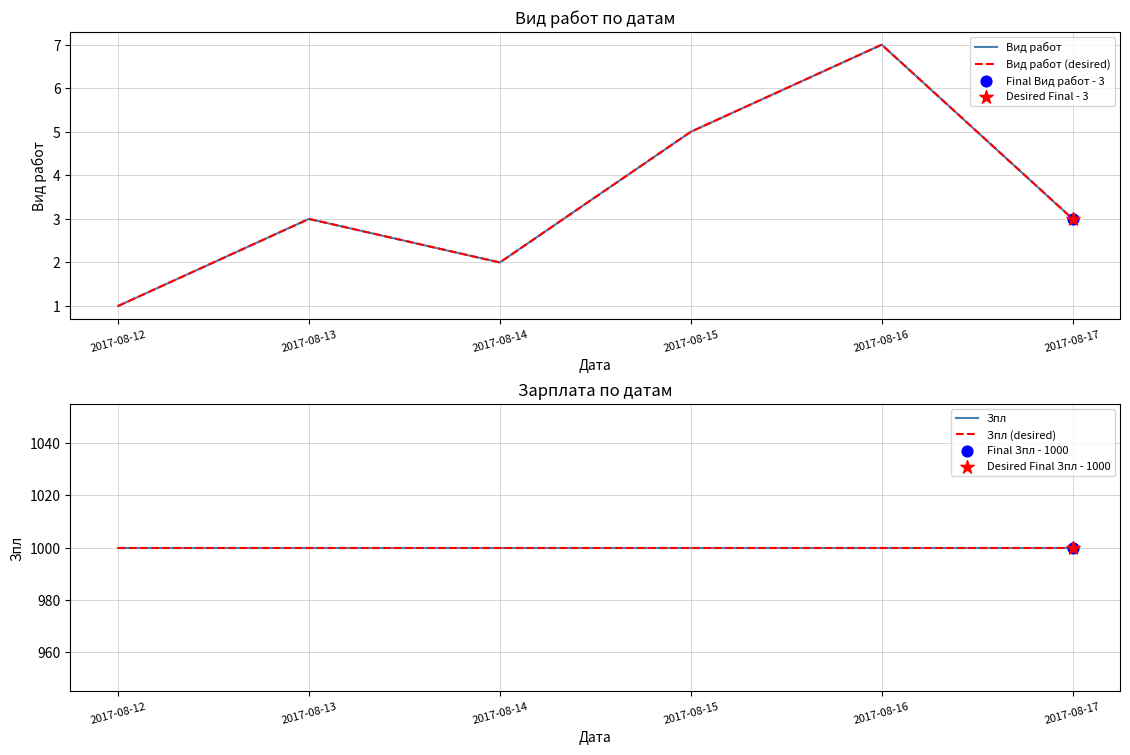

Which series contains the lowest Y value?

Вид работ